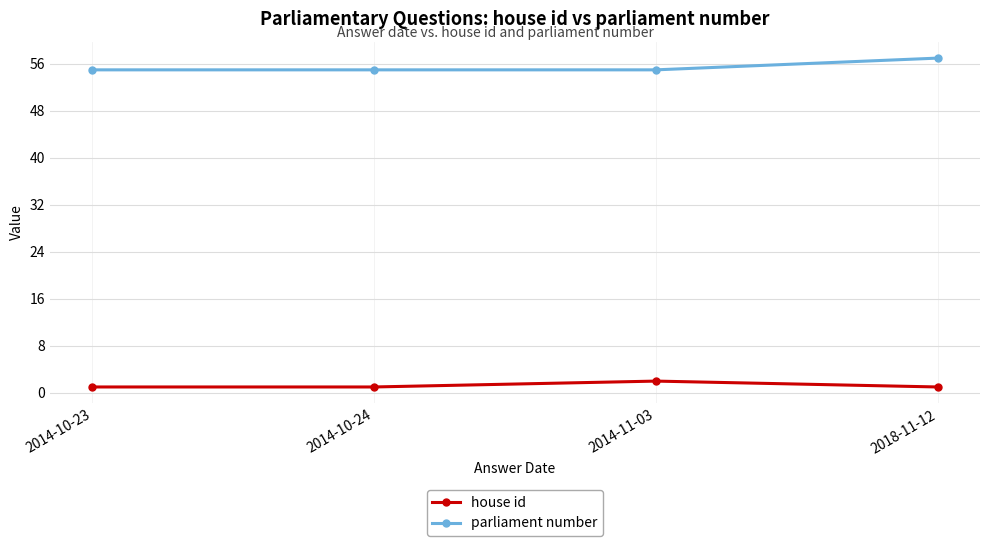

At which label does house id reach its peak?

2014-11-03